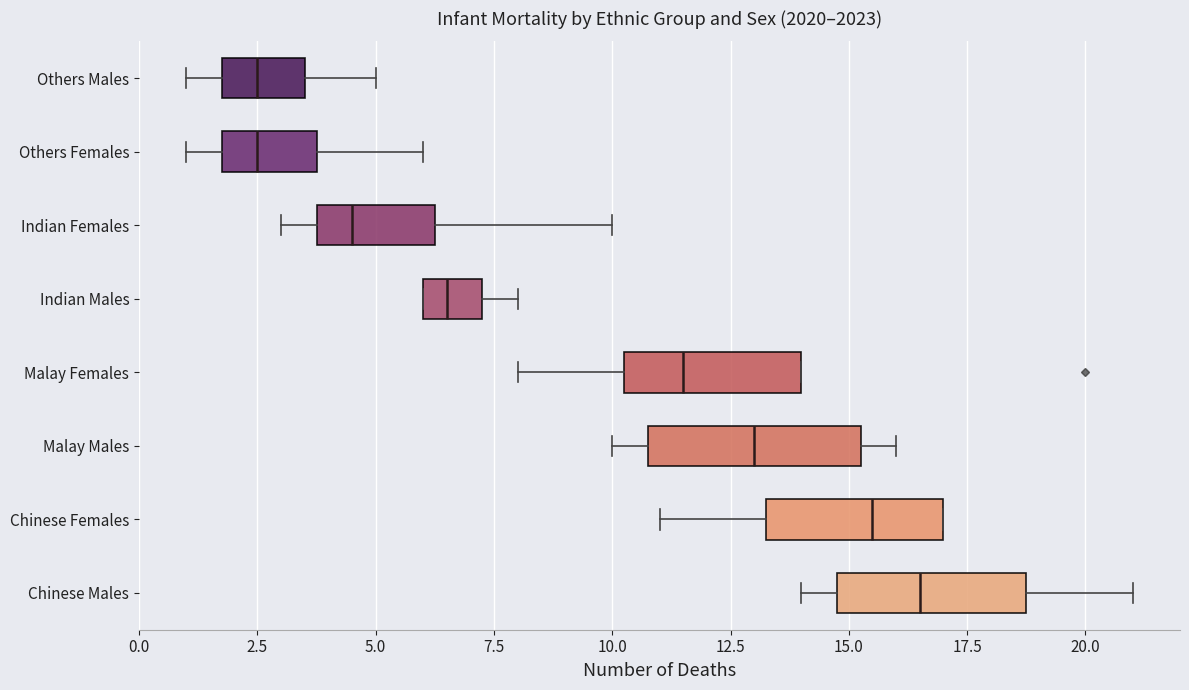

Where does the right whisker of the box for Indian Females end on the x-axis? The values are not printed on the chart, so give them approximately, as read against the axis.

10.0